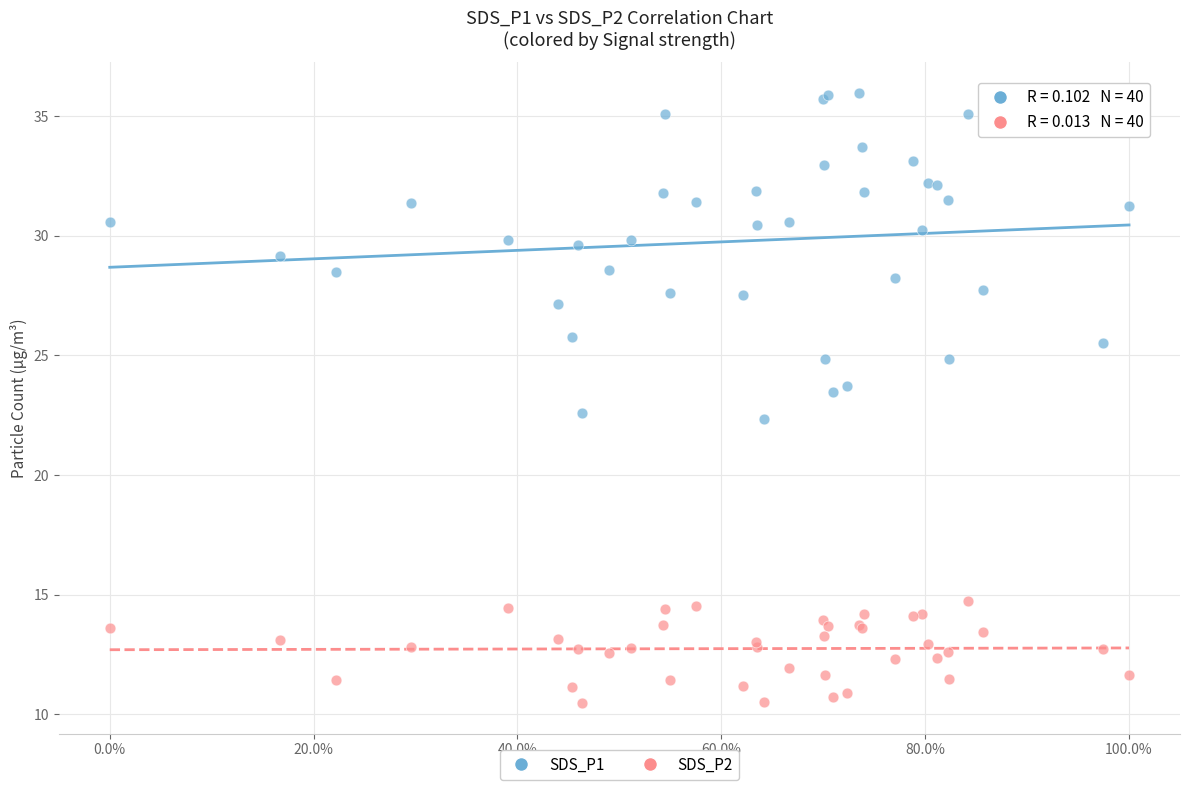

Which series contains the lowest Y value?

SDS_P2